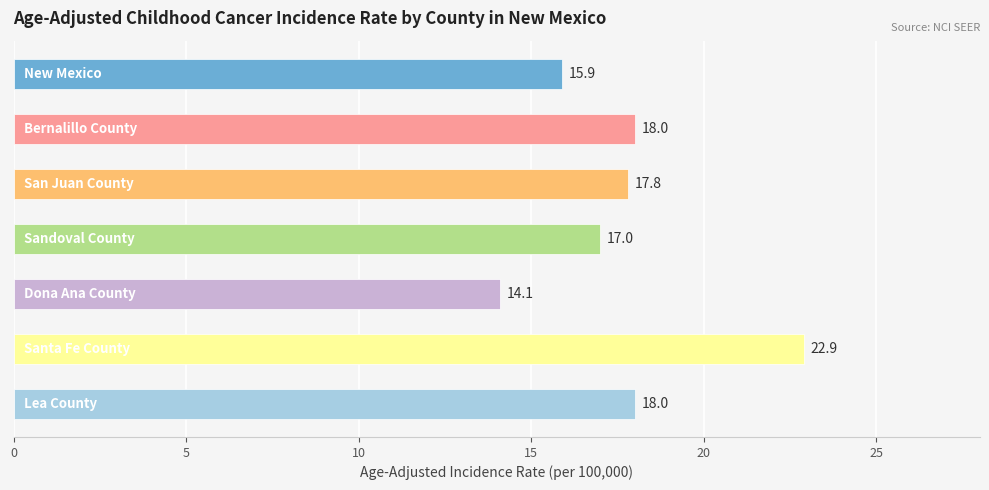

Reading bottom to top, what are all the values shown in this chart?

18.0	22.9	14.1	17.0	17.8	18.0	15.9